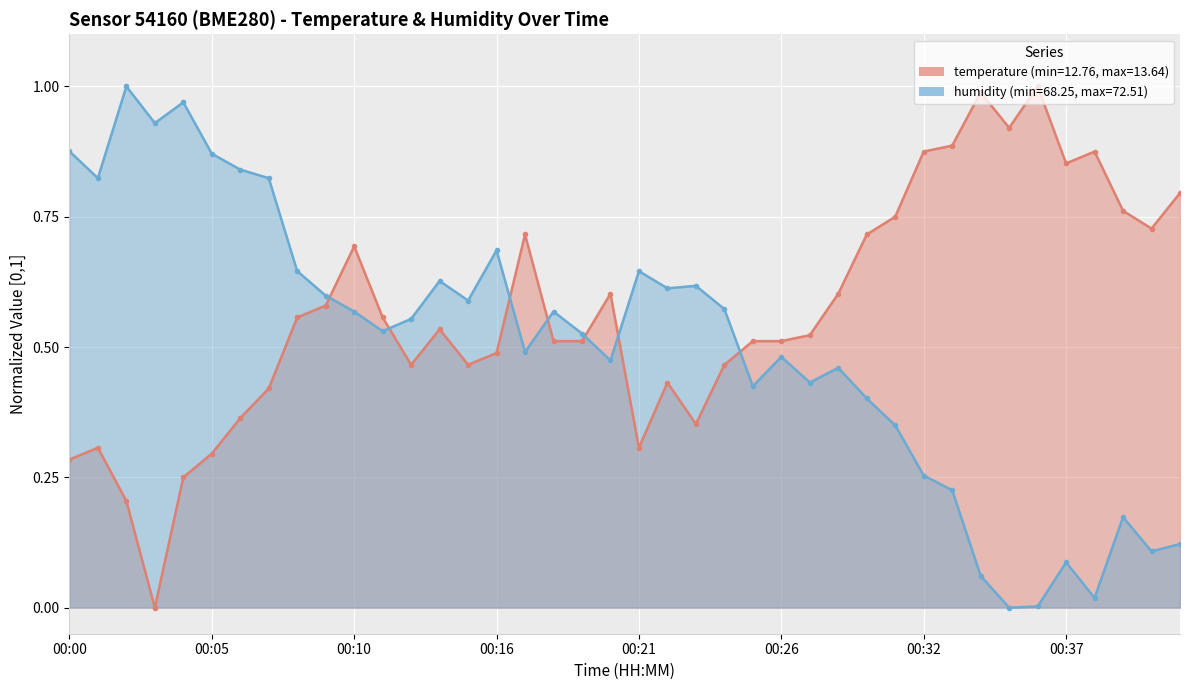

What is the sum of all temperature values?

22.7